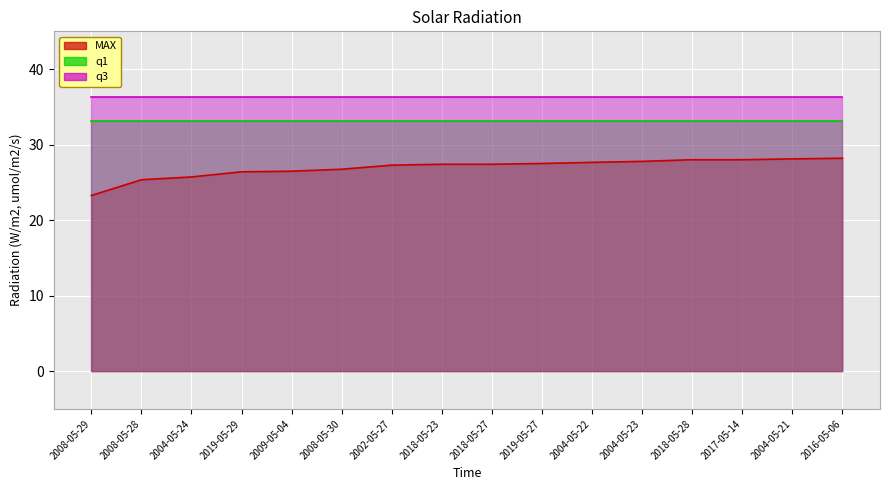

Which series has the widest spread of values?

MAX